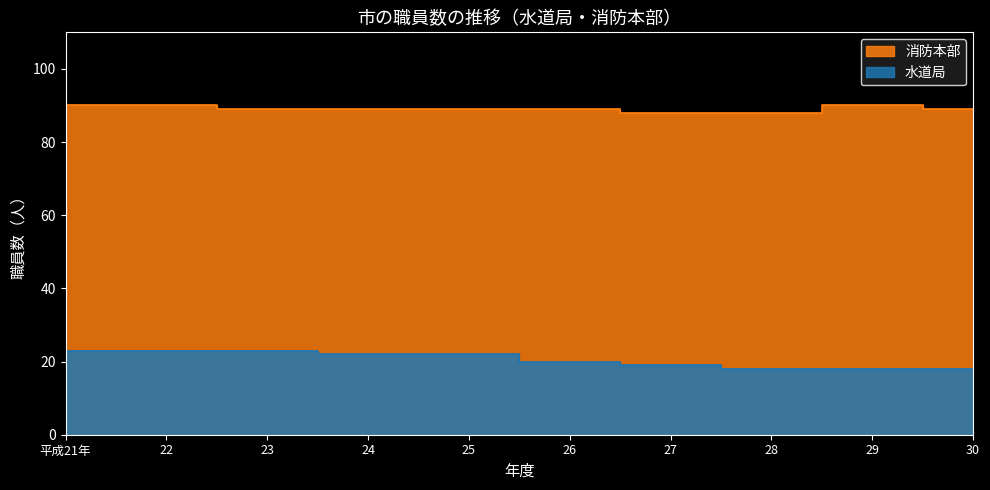

How many data points in 水道局 are above 22?

3